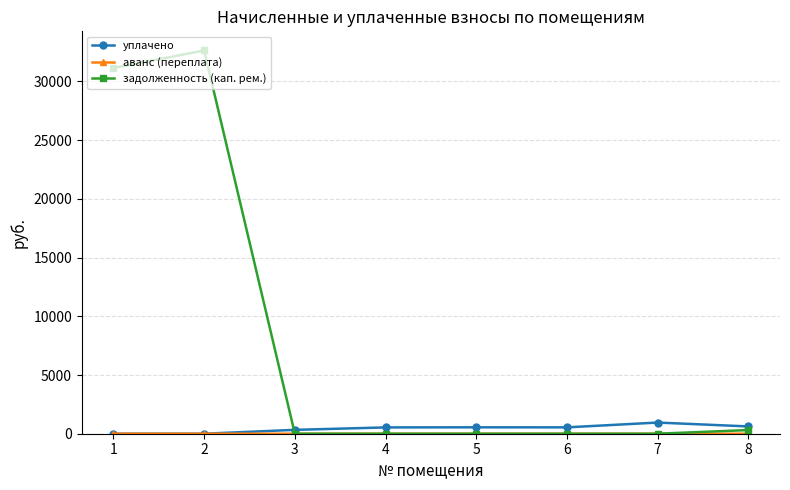

How many data points does each series have?

8